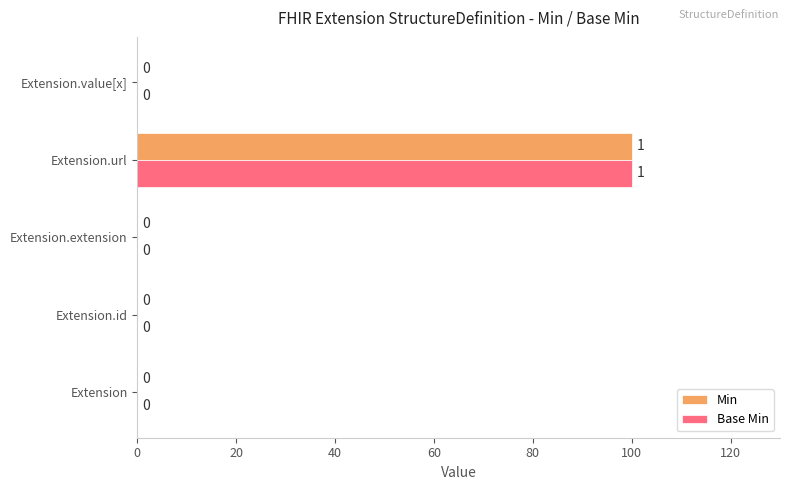

What is the sum of all Min values?

100